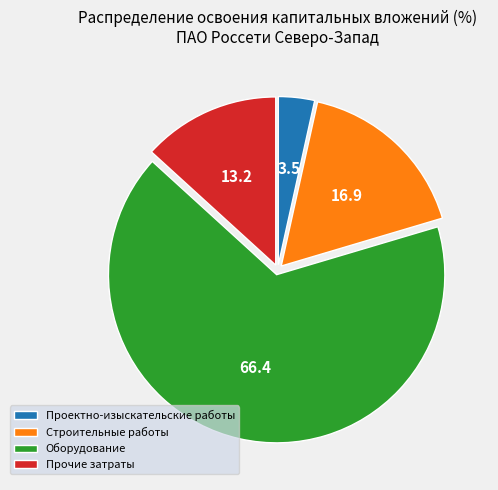

What is the largest slice in the pie chart?

Оборудование